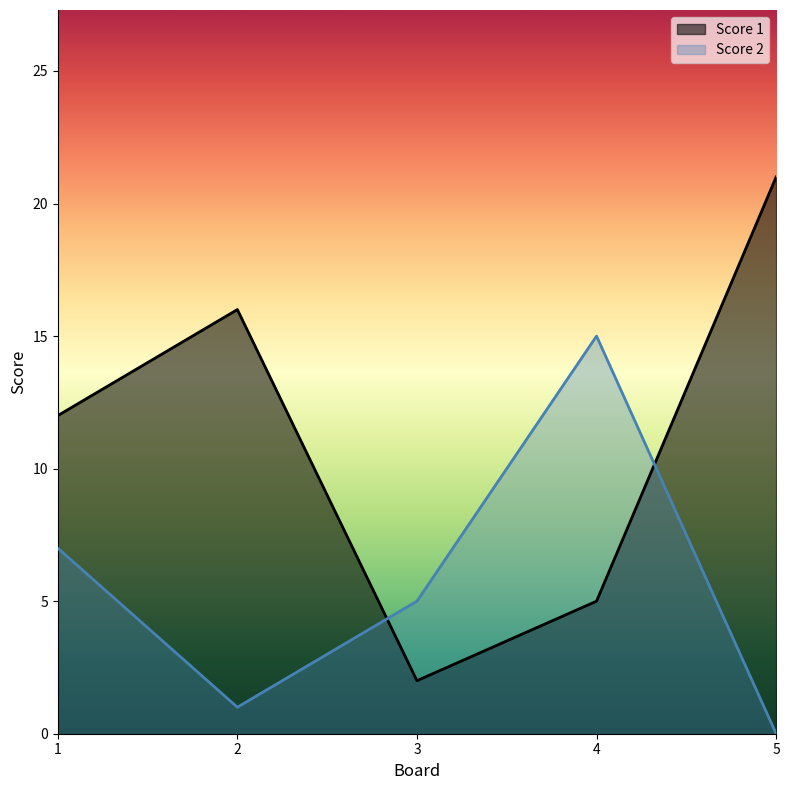

What is the difference between the second highest and second lowest values in the Score 2 series?

6